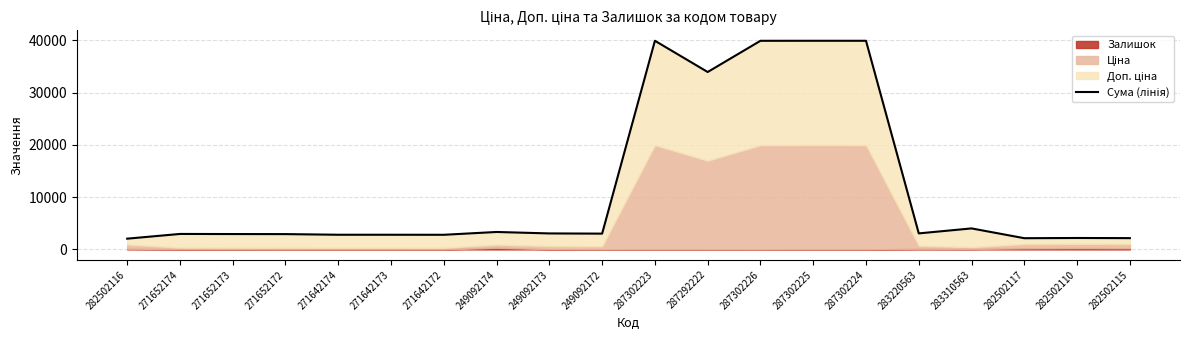

What is the minimum value shown in the chart?

2052.7